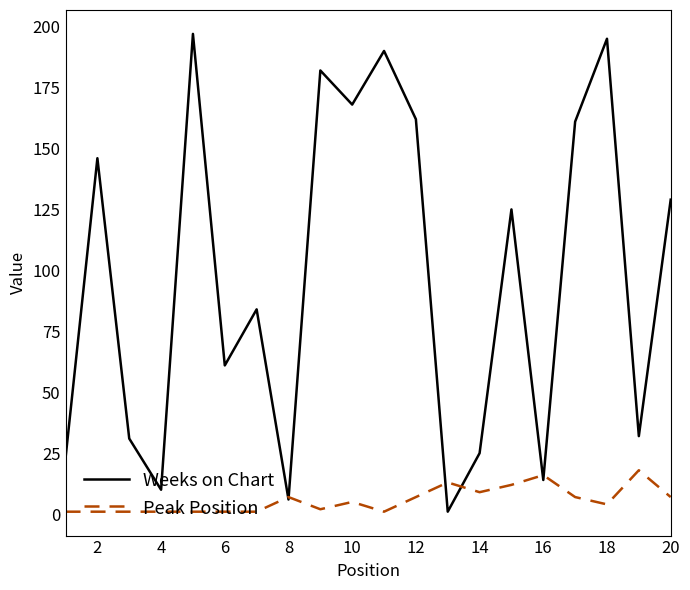

What is the difference between the maximum and minimum values in the Weeks on Chart series?

196